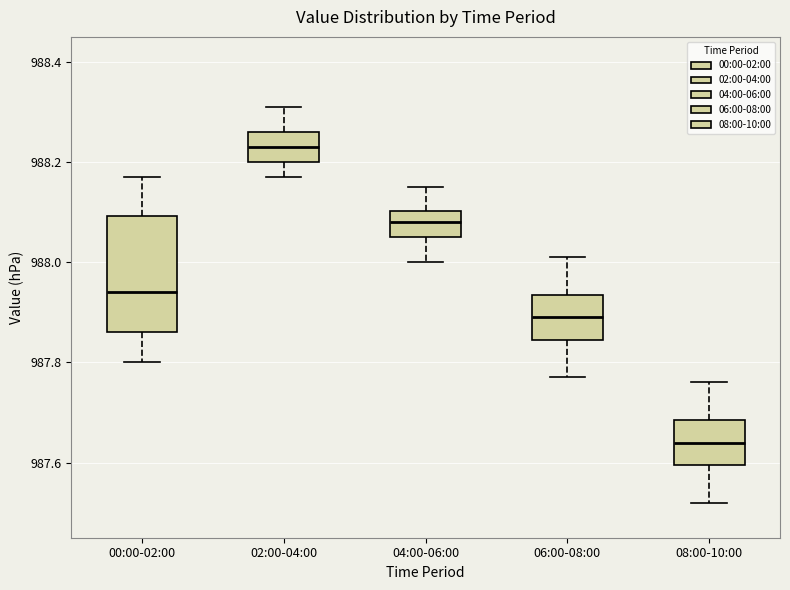

Reading left to right, read every box against the y-axis: the position of its median line, the range the box covers, and the ends of its whiskers. The values are not printed on the chart, so give them approximately, as read against the axis.

00:00-02:00: median 987.94, box 987.86 to 988.10, whiskers 987.80 to 988.18
02:00-04:00: median 988.24, box 988.20 to 988.26, whiskers 988.18 to 988.32
04:00-06:00: median 988.08, box 988.06 to 988.10, whiskers 988.00 to 988.16
06:00-08:00: median 987.90, box 987.84 to 987.94, whiskers 987.78 to 988.02
08:00-10:00: median 987.64, box 987.60 to 987.68, whiskers 987.52 to 987.76